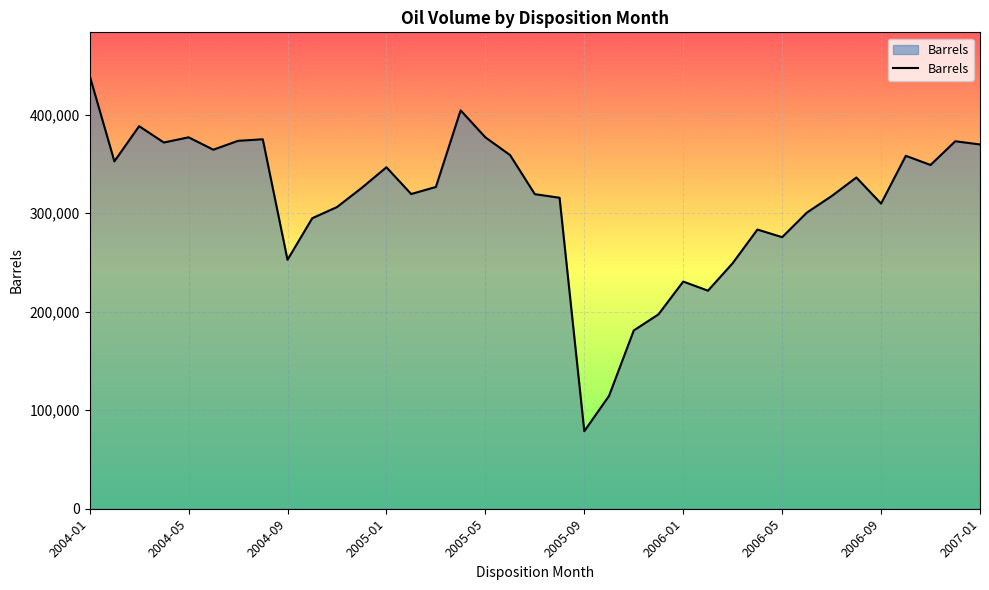

What is the greatest value displayed?

439529.0